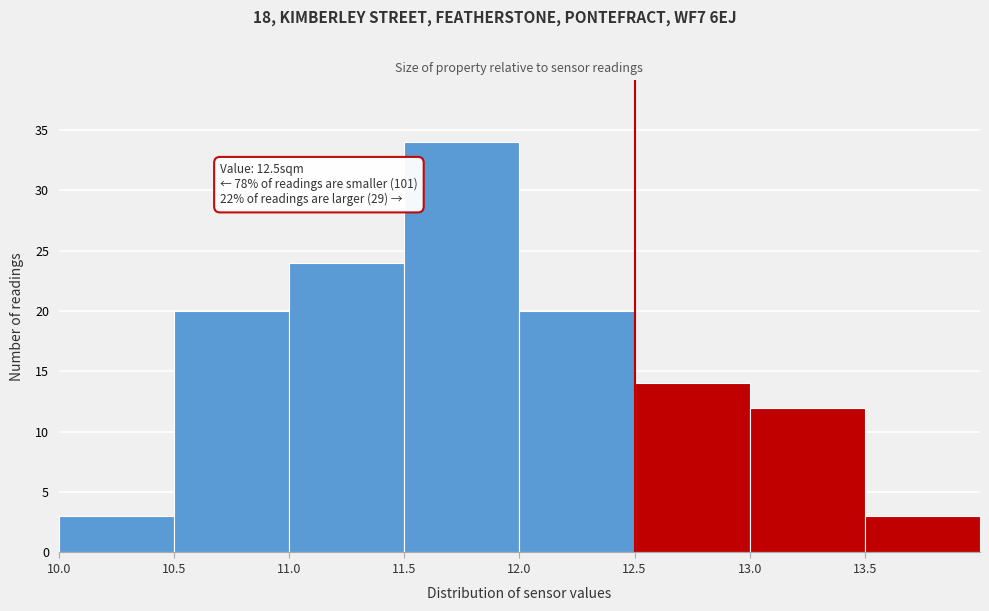

Over which range of the x-axis is the bar tallest?

11.5 to 12.0